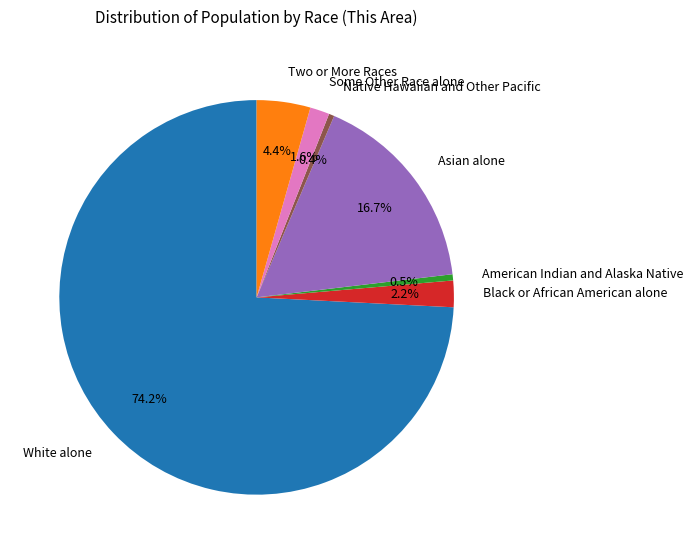

What portion of the pie excludes Some Other Race alone?

98.4%